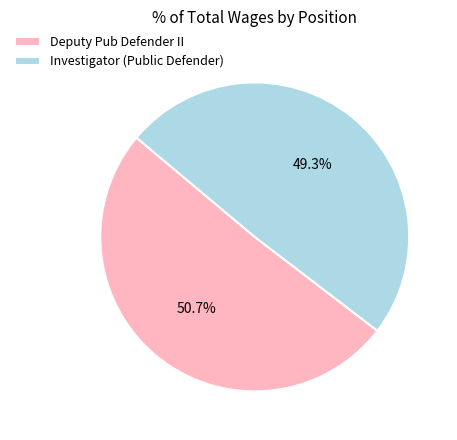

Combined, what portion of the pie is Investigator (Public Defender) and Deputy Pub Defender II?

100.0%